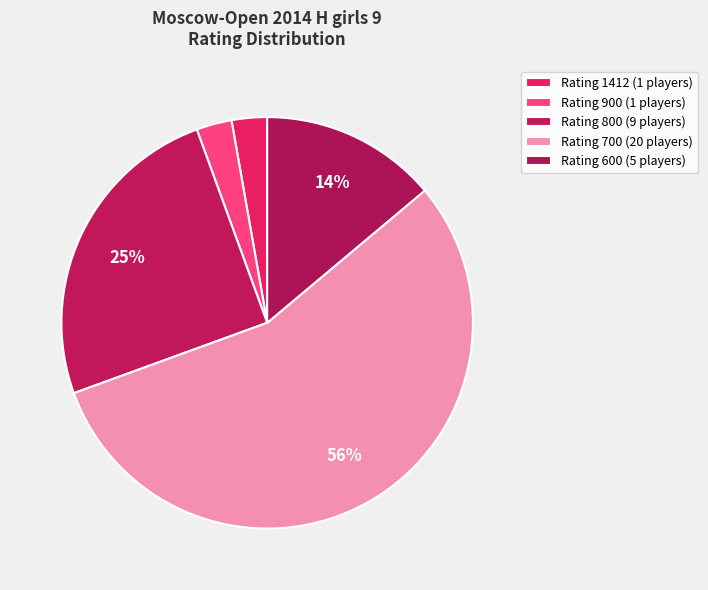

Count the number of slices in the pie.

5